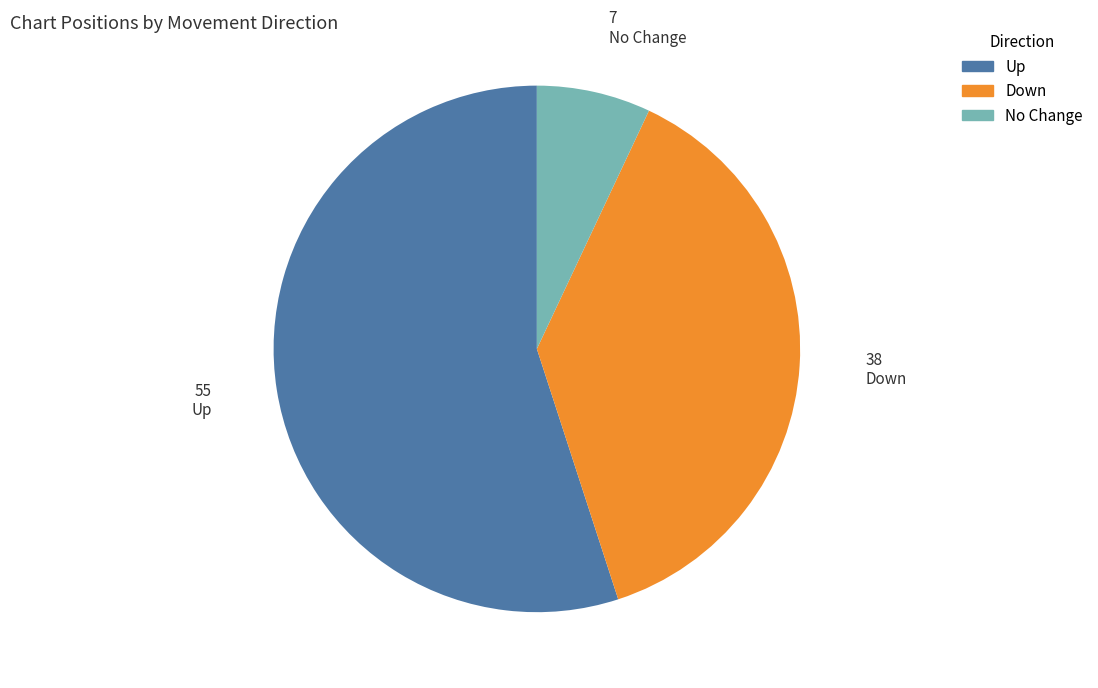

Is there any slice that represents more than half of the pie?

Yes